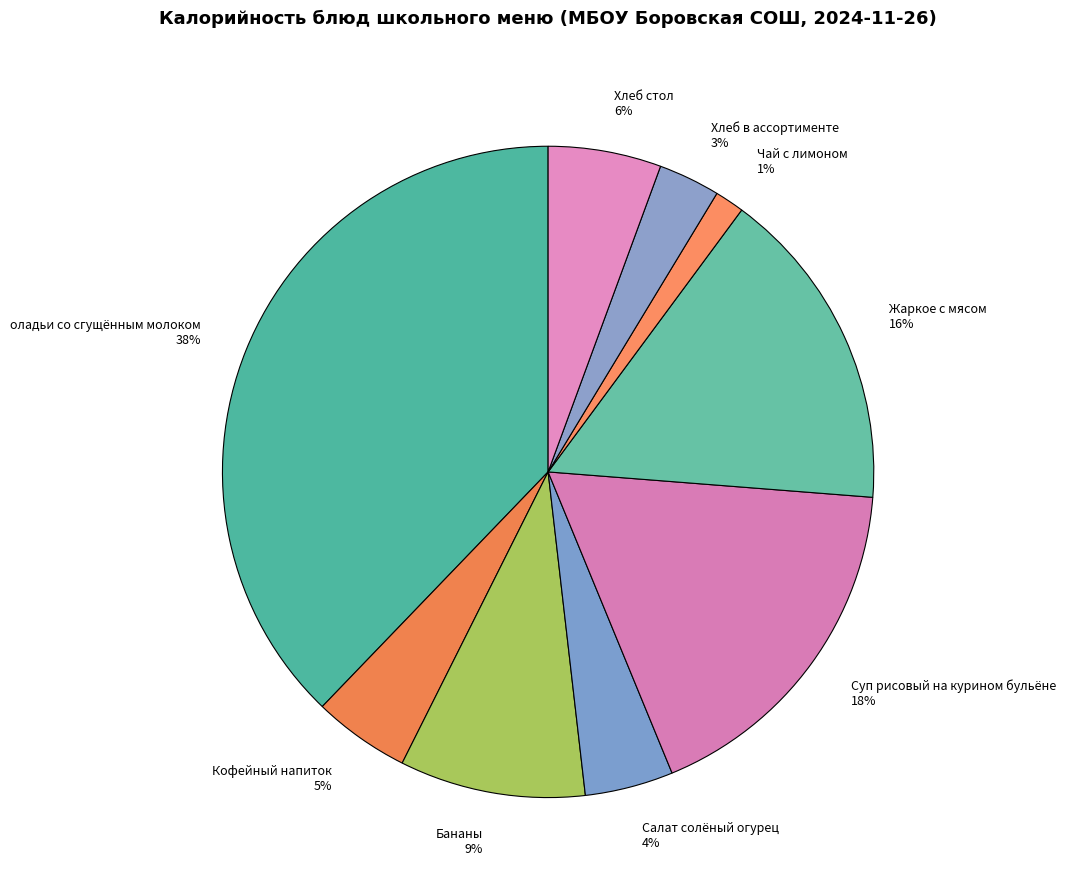

True or false: Бананы accounts for 20% of the total.

False